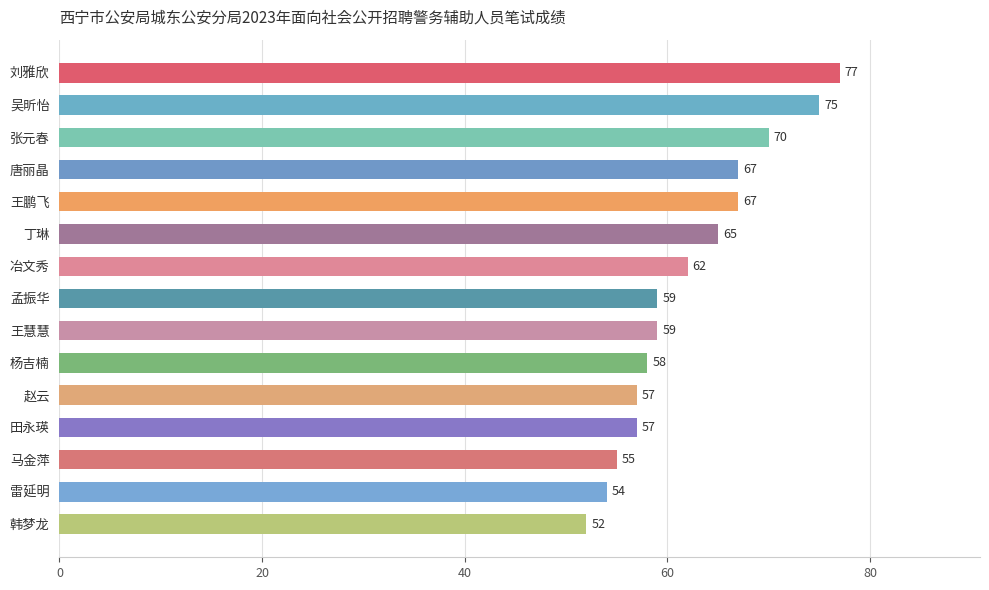

What is the difference between the values at 张元春 and 唐丽晶?

3